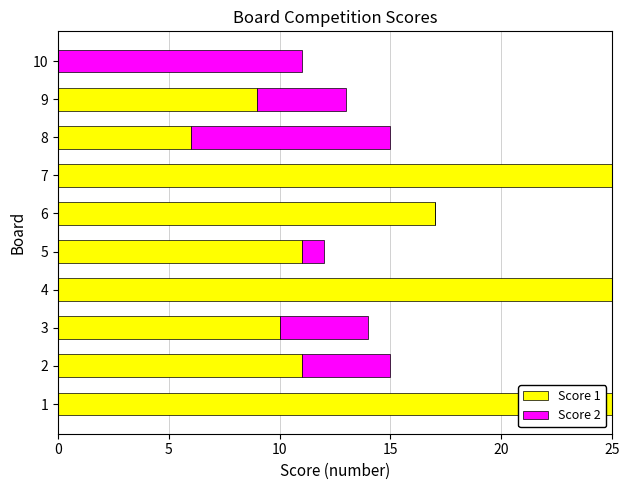

Is it true that Score 1 equals 9 at 9?

True